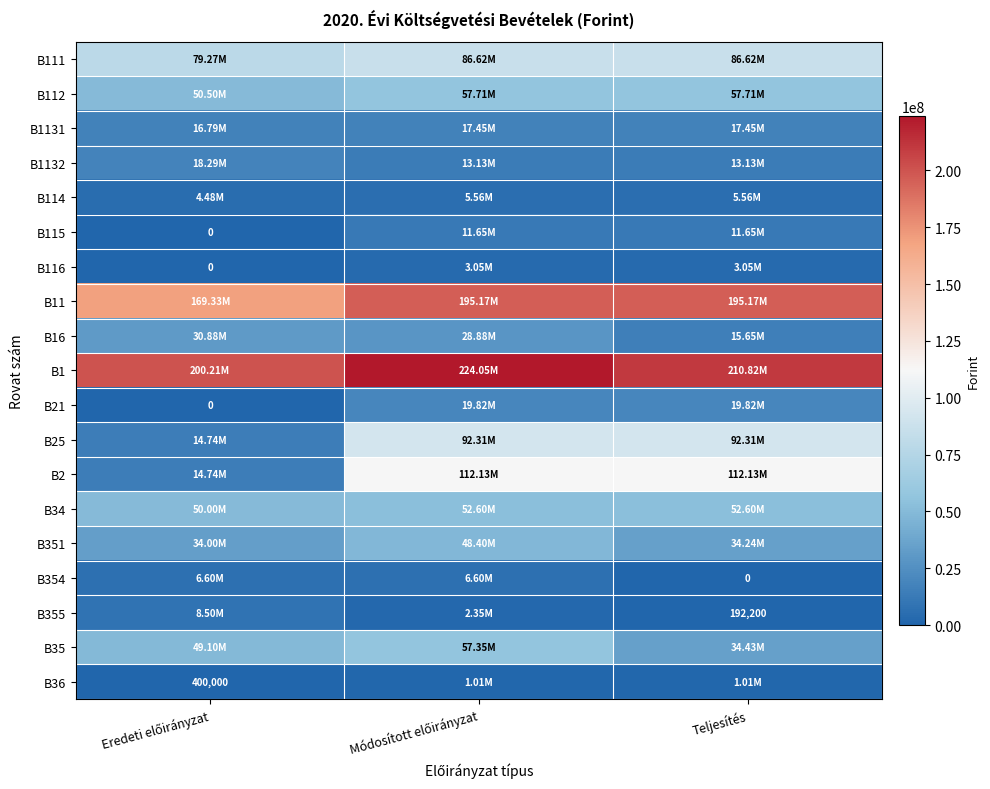

The value of B25 at Módosított előirányzat is 92311801. True or false?

True